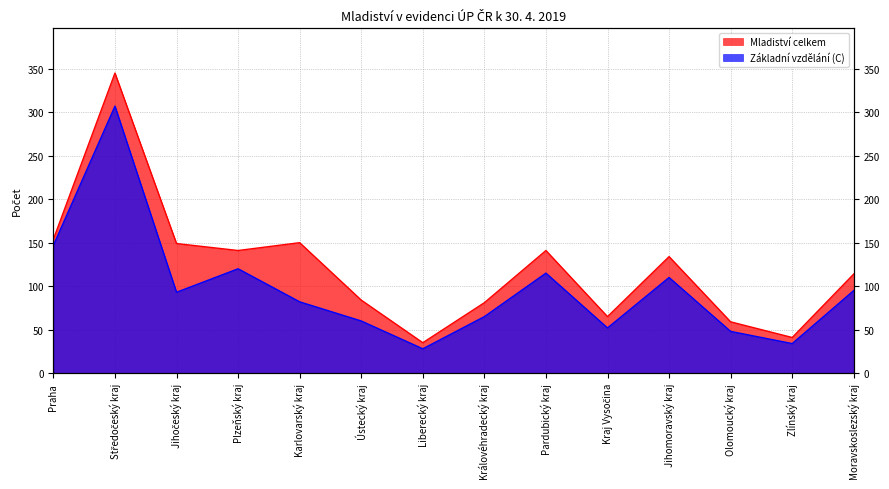

Rank the categories by Mladiství celkem value from highest to lowest.

Středočeský kraj, Praha, Karlovarský kraj, Jihočeský kraj, Plzeňský kraj, Pardubický kraj, Jihomoravský kraj, Moravskoslezský kraj, Ústecký kraj, Královéhradecký kraj, Kraj Vysočina, Olomoucký kraj, Zlínský kraj, Liberecký kraj